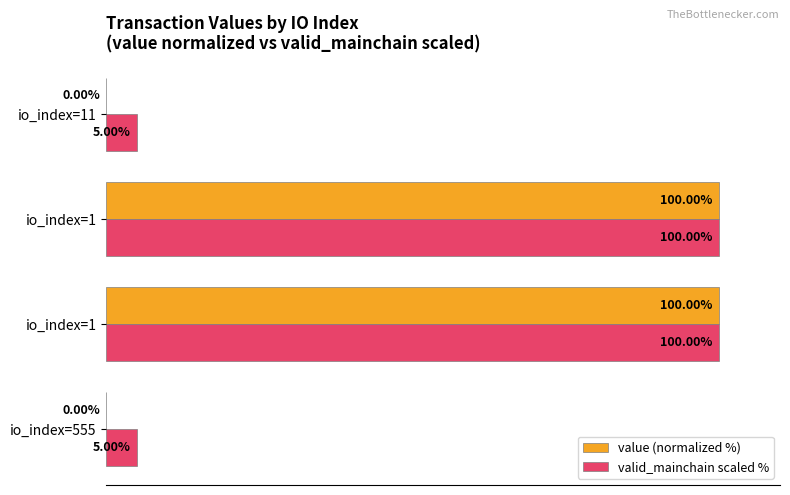

What are all the series names shown in the legend?

value (normalized %), valid_mainchain scaled %